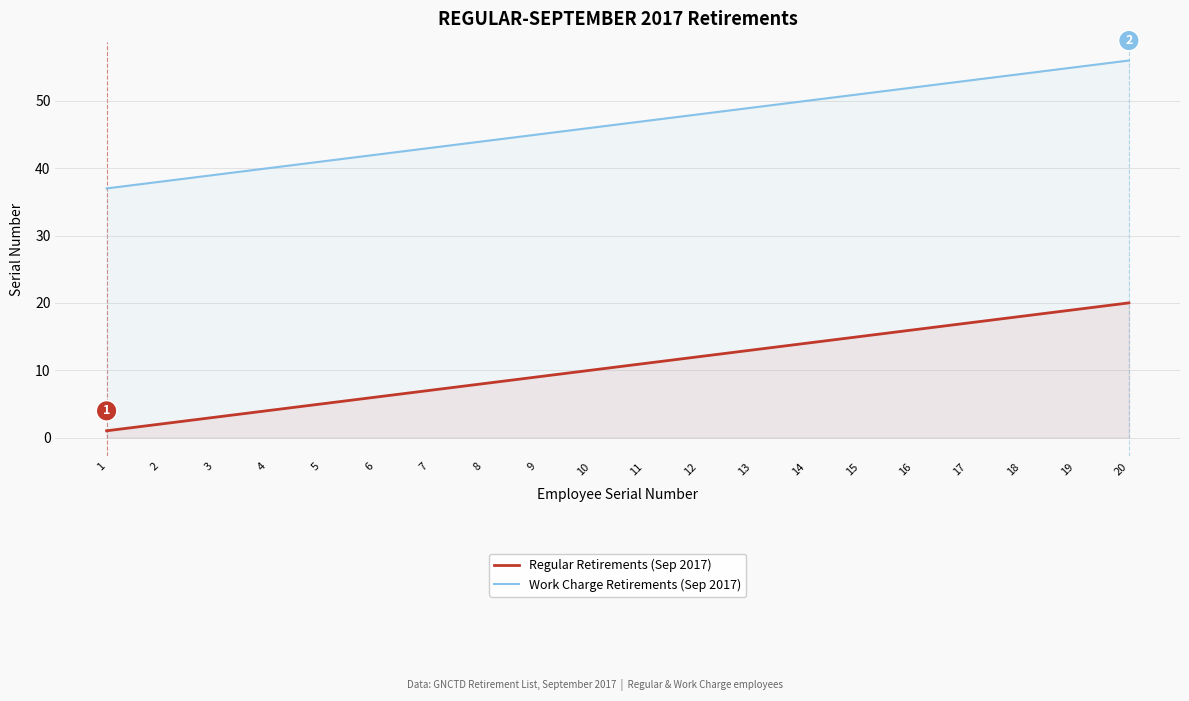

Is the value of Work Charge Retirements (Sep 2017) at 19 greater than the value of Regular Retirements (Sep 2017) at 6?

Yes